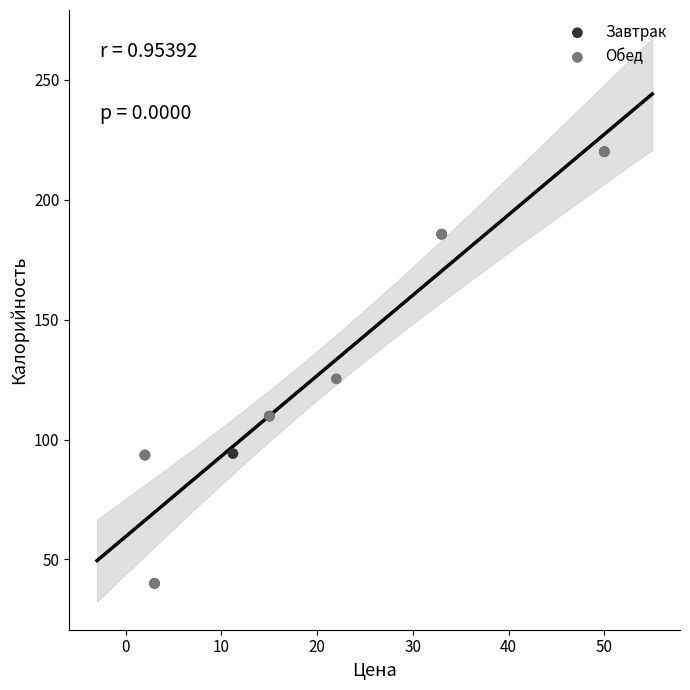

What are all the series names shown in the legend?

Завтрак, Обед